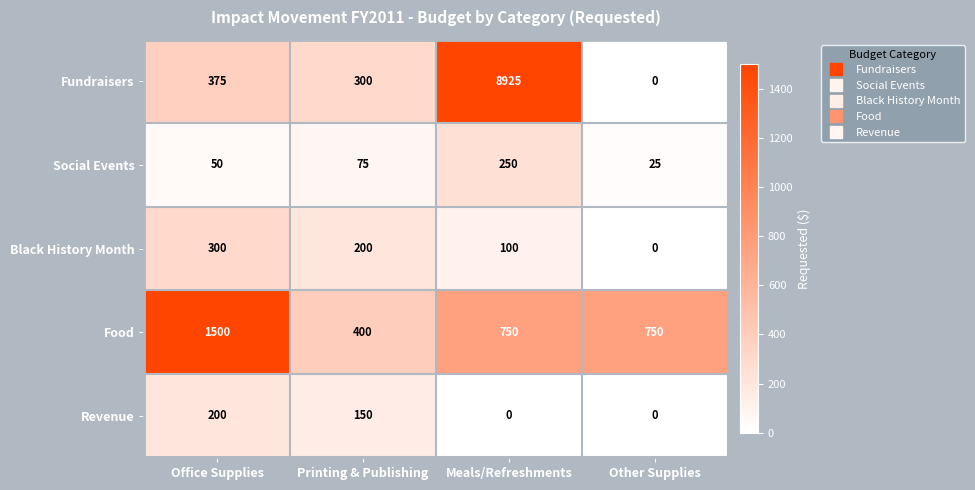

What is the difference between the Revenue values at Other Supplies and Printing & Publishing?

150